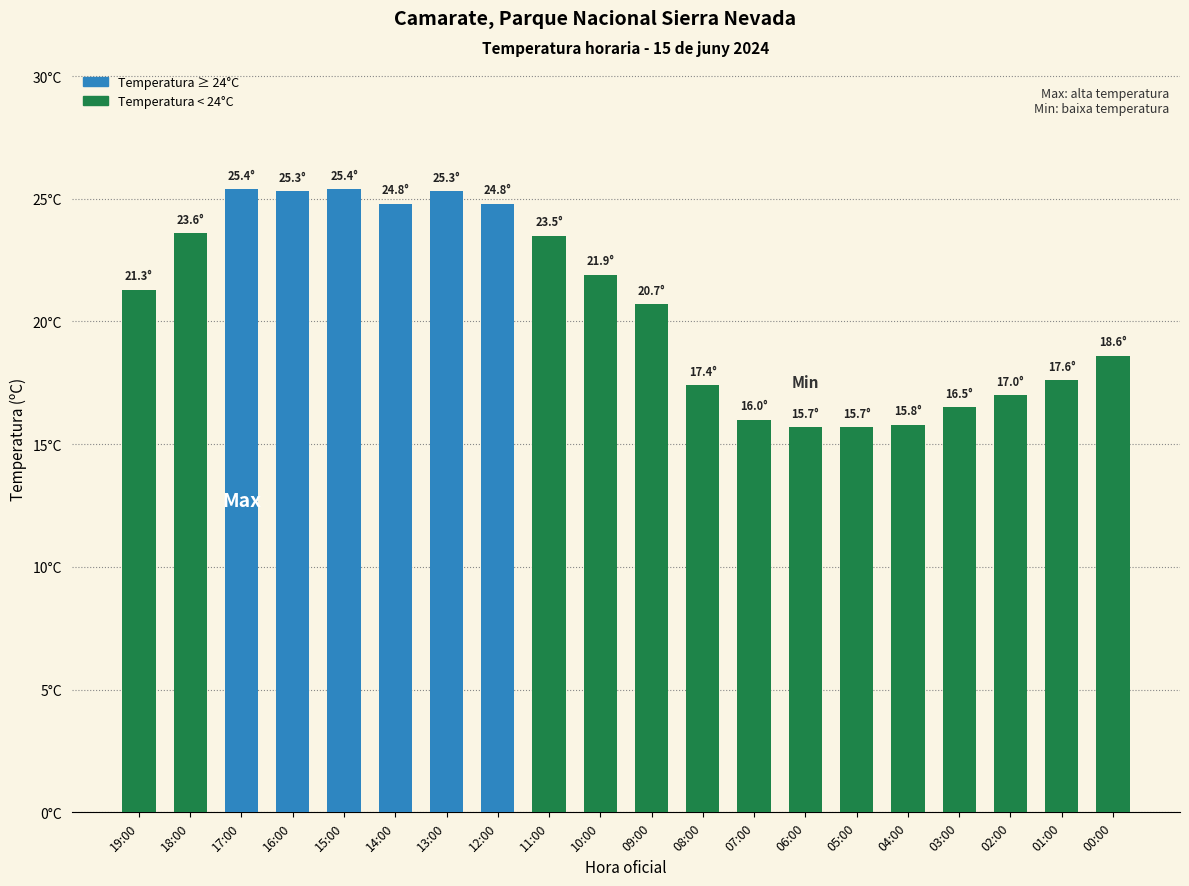

Rank the categories by value from lowest to highest.

06:00, 05:00, 04:00, 07:00, 03:00, 02:00, 08:00, 01:00, 00:00, 09:00, 19:00, 10:00, 11:00, 18:00, 14:00, 12:00, 16:00, 13:00, 17:00, 15:00